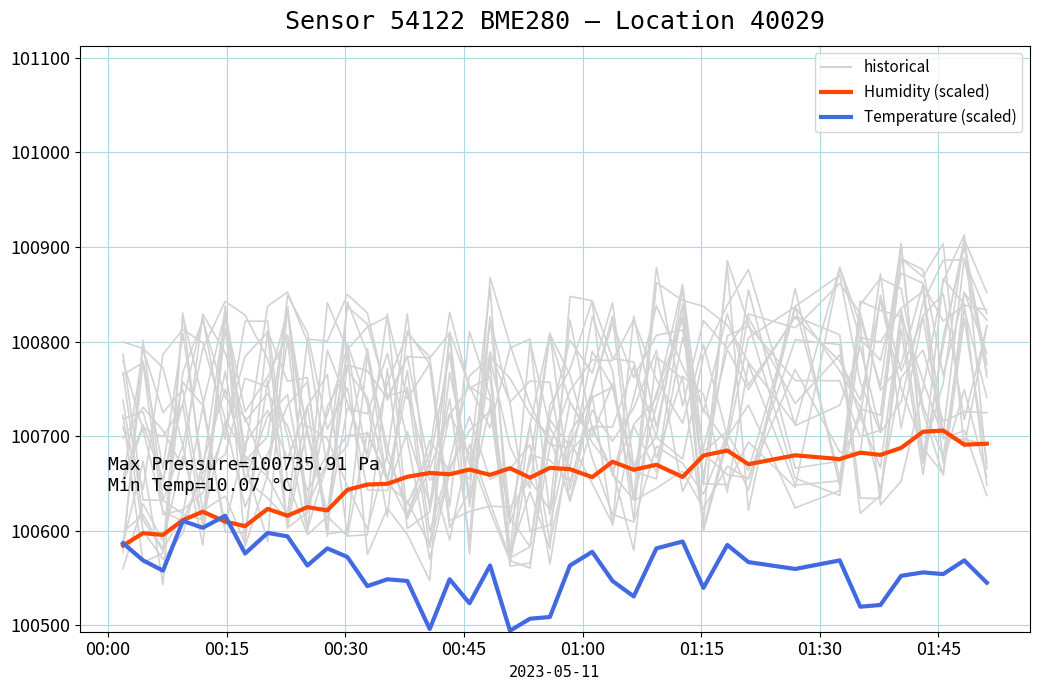

What is the minimum value shown in the chart?

100494.5